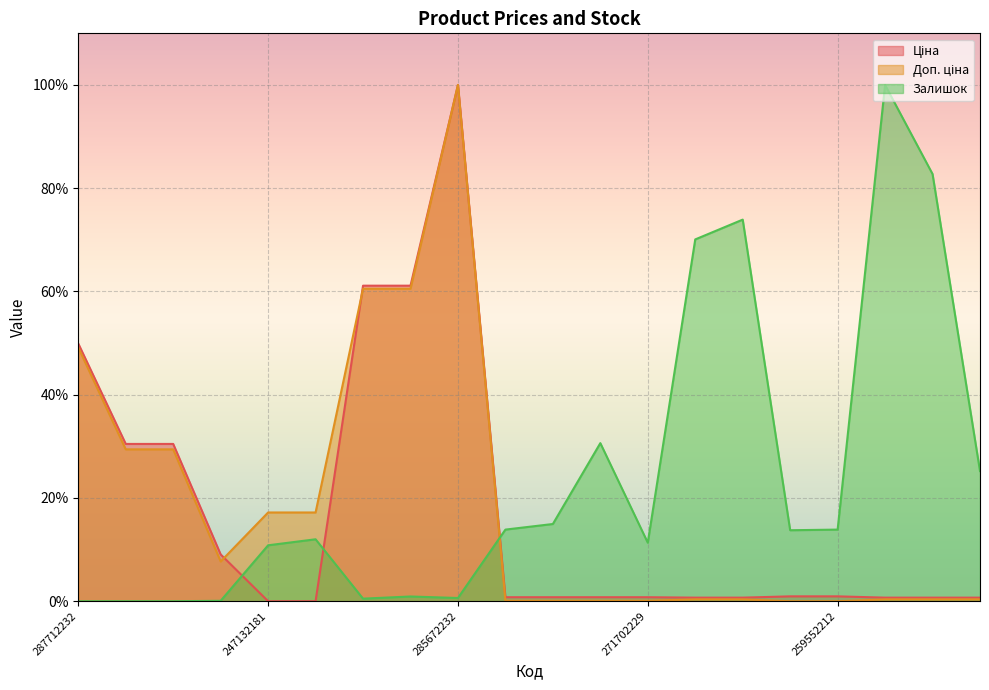

True or false: Ціна and Залишок cross at least once.

True